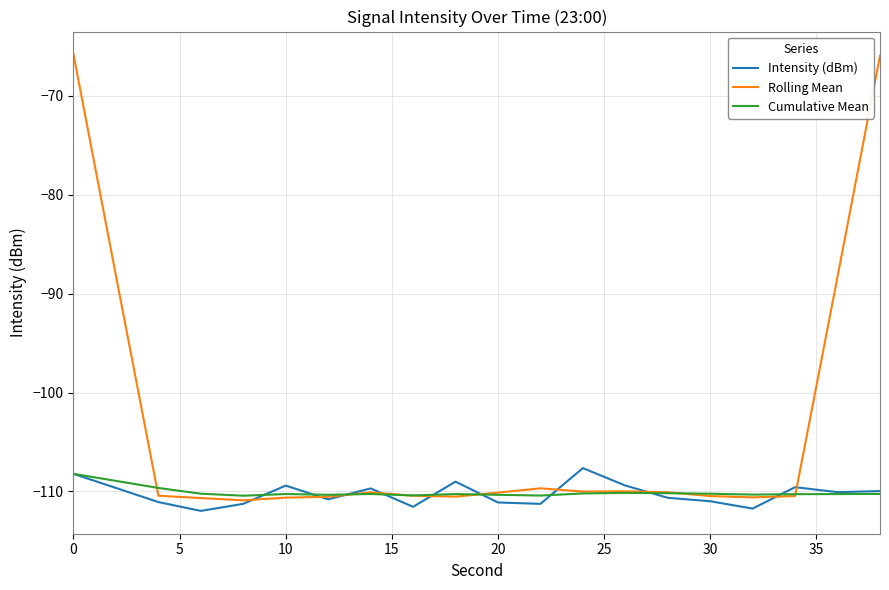

Which series has the largest total across all categories?

Rolling Mean